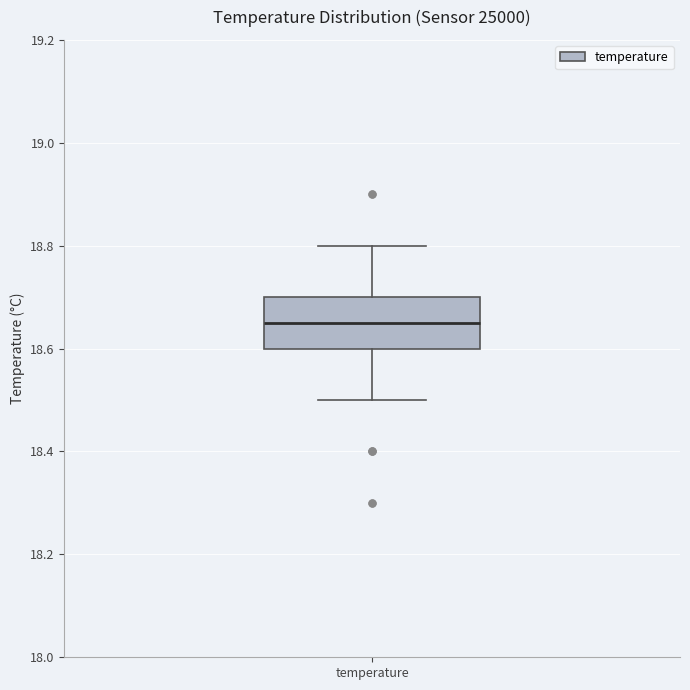

Where is the upper edge of the box for temperature on the y-axis? The values are not printed on the chart, so give them approximately, as read against the axis.

18.70